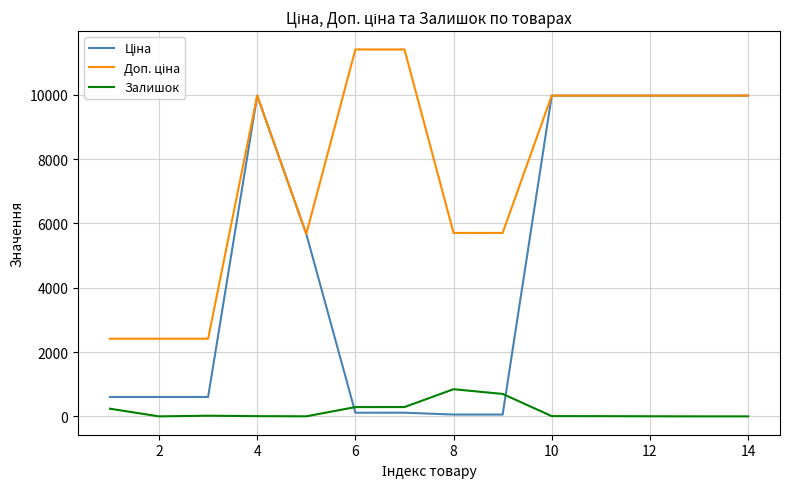

Does the chart display data point markers on the line(s)?

No